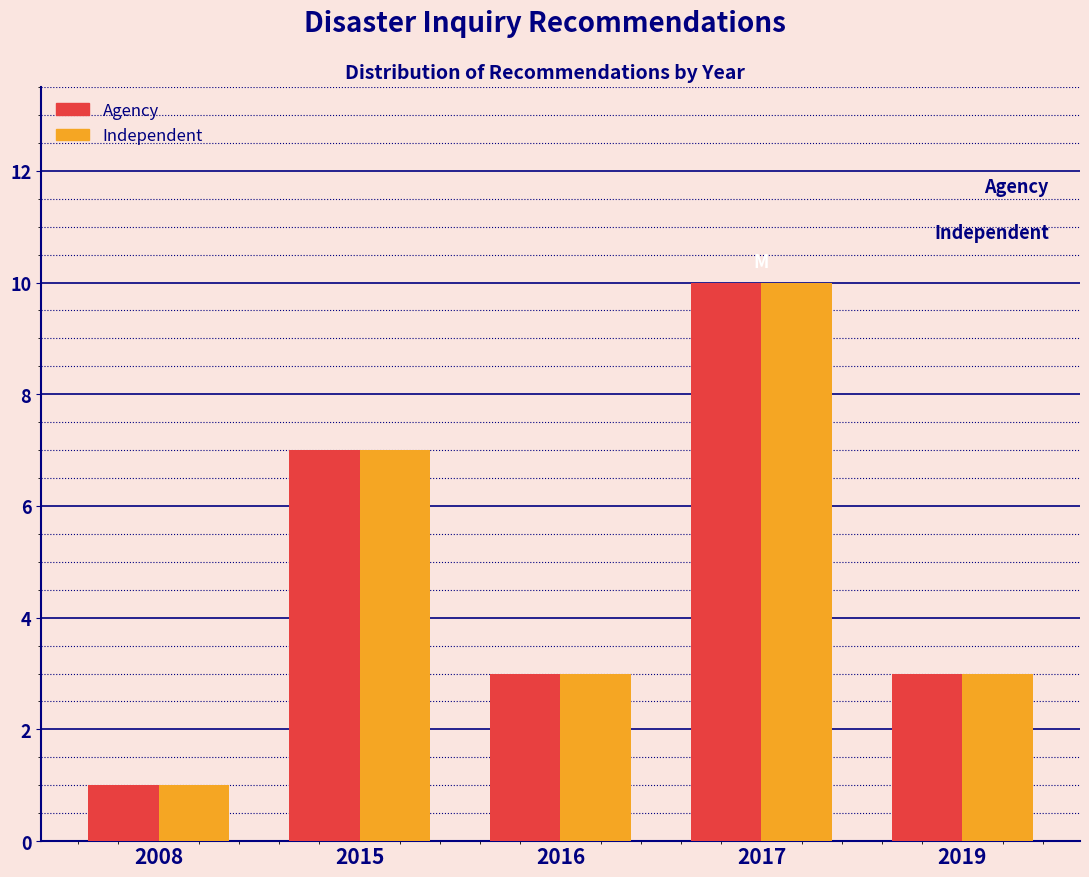

Reading right to left, transcribe all the data shown in this chart.

Agency: 2019=3	2017=10	2016=3	2015=7	2008=1
Independent: 2019=3	2017=10	2016=3	2015=7	2008=1